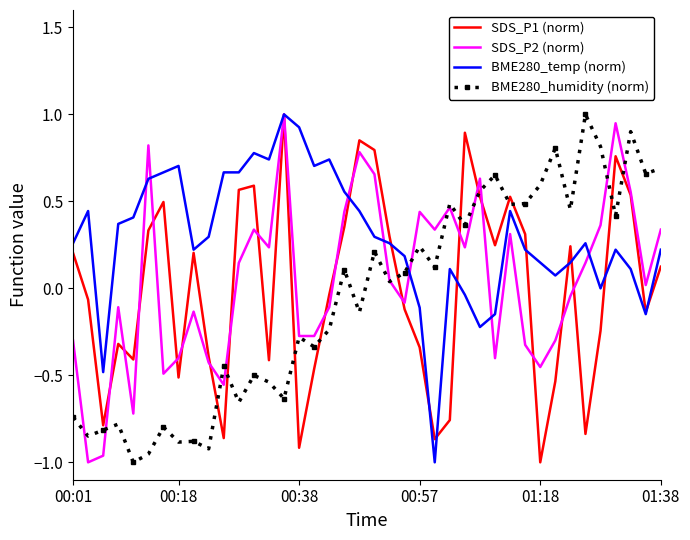

What is the maximum value shown in the chart?

1.0